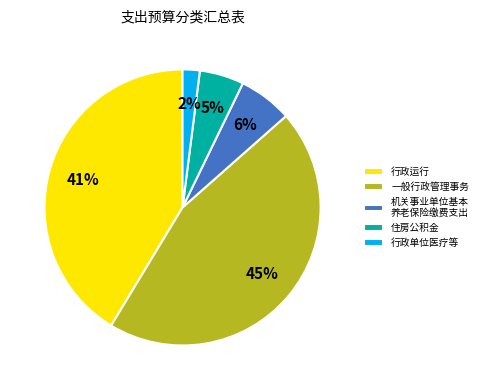

True or false: 住房公积金 accounts for 18% of the total.

False